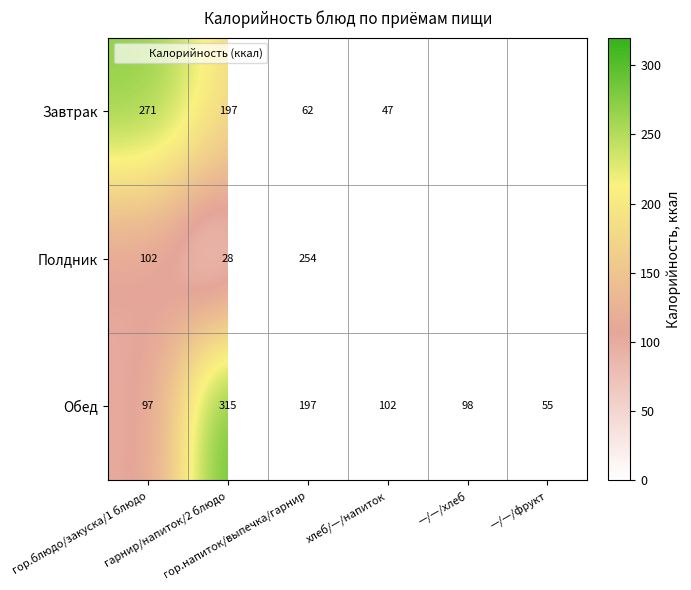

What is the difference between the highest and lowest values at гор.напиток/выпечка/гарнир?

192.5